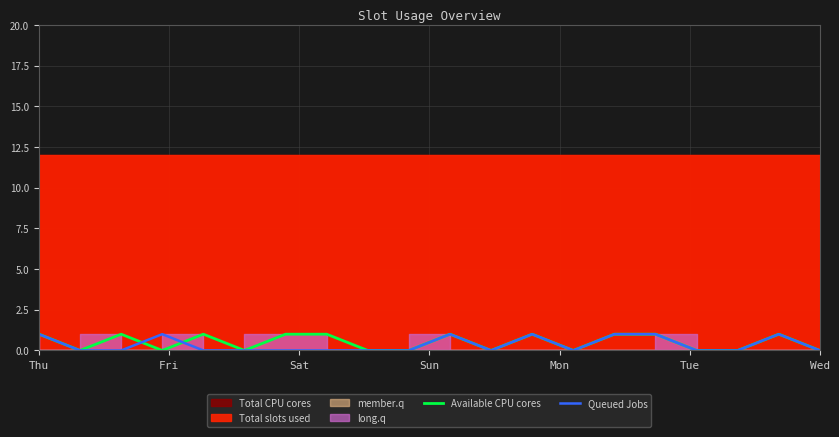

The value of Available CPU cores at Sat is 1. True or false?

True